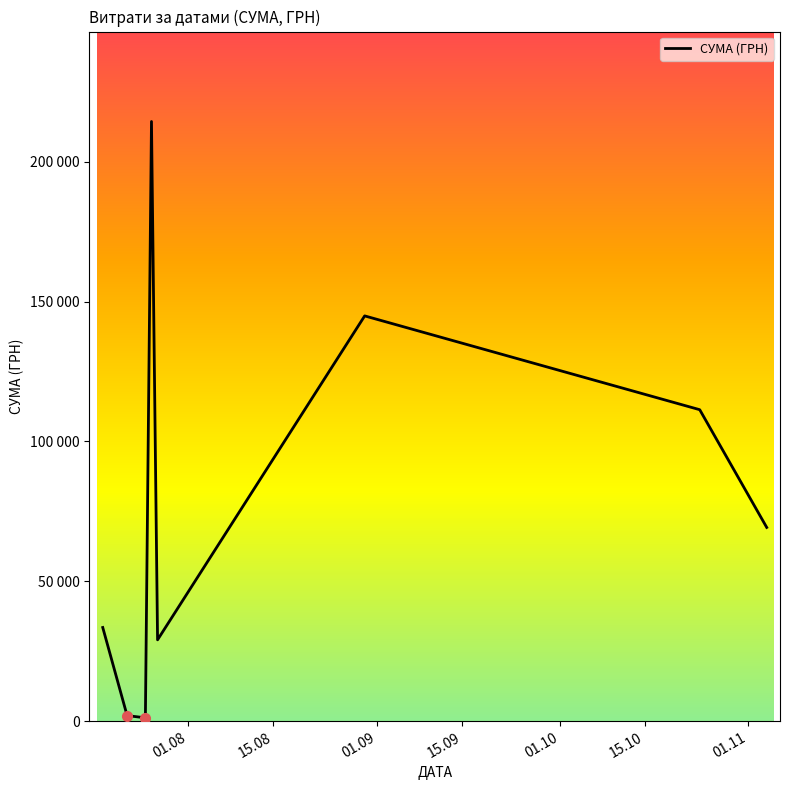

What is the average value?

75700.3